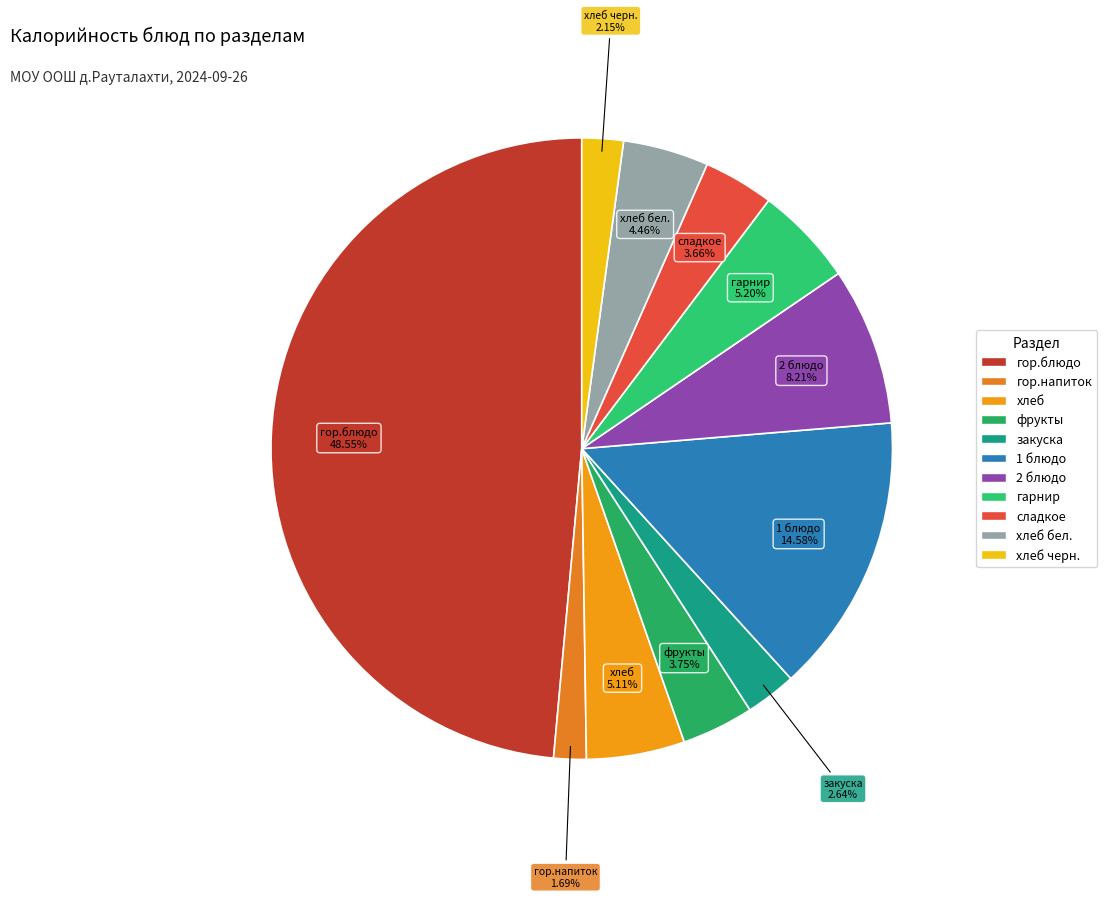

Count the number of slices in the pie.

11